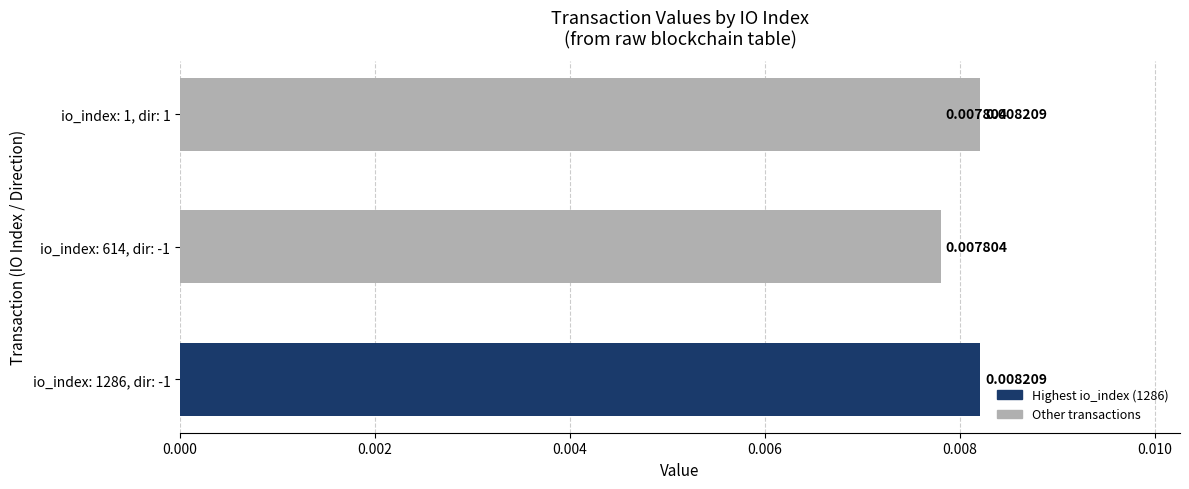

The value at 0.006 is 0.0. True or false?

False